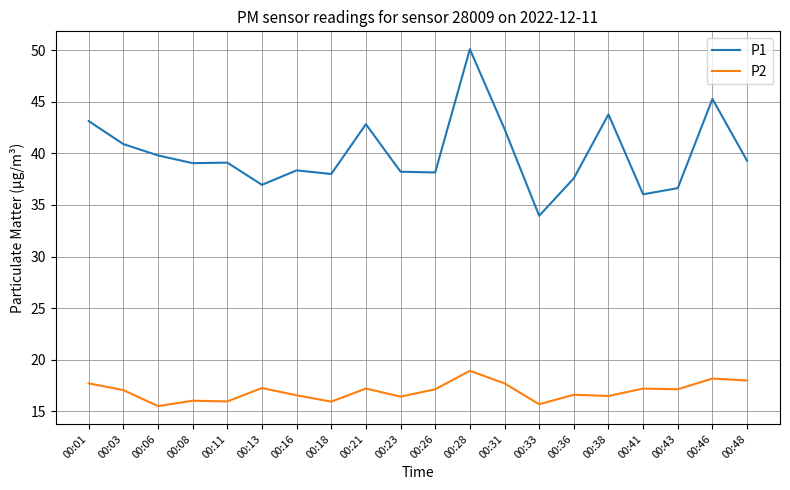

Rank the series at 00:21 from lowest to highest value.

P2, P1